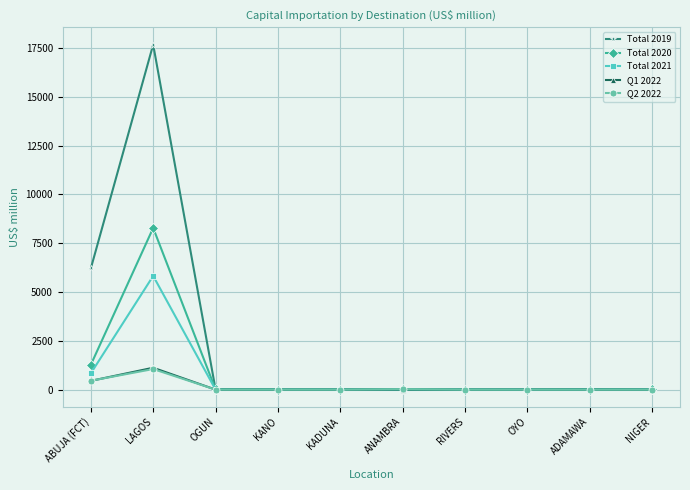

True or false: Q1 2022 has a value of 0.0 at KADUNA.

True